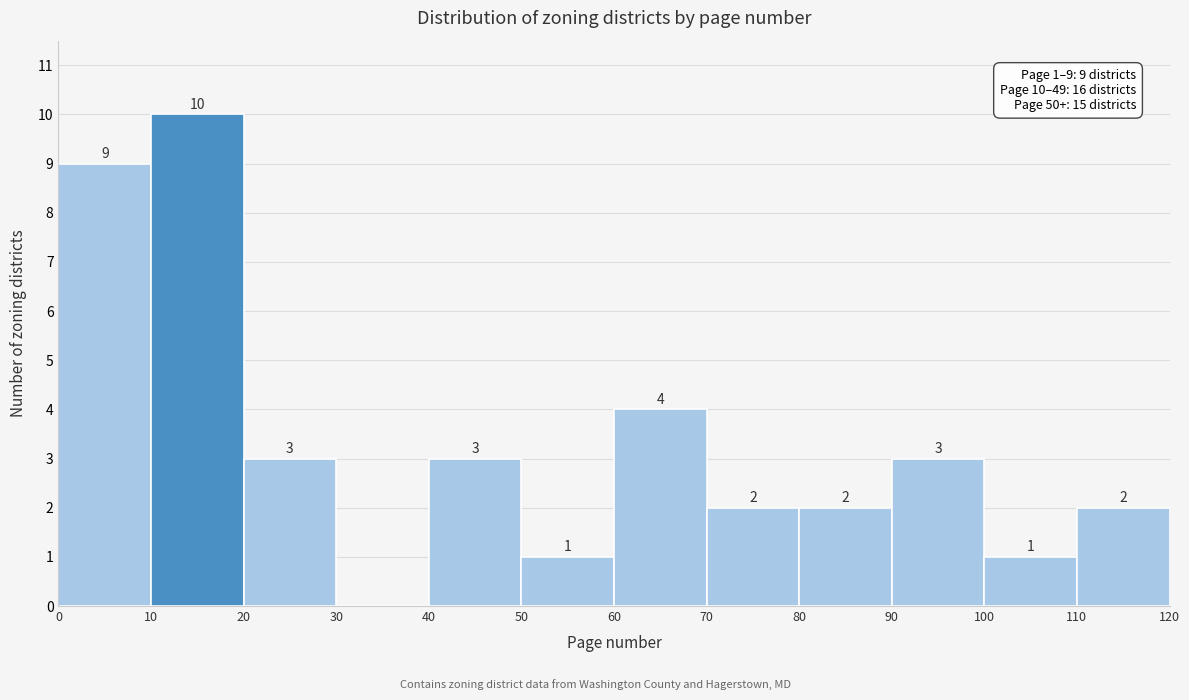

Over which range of the x-axis is the bar tallest?

10 to 20